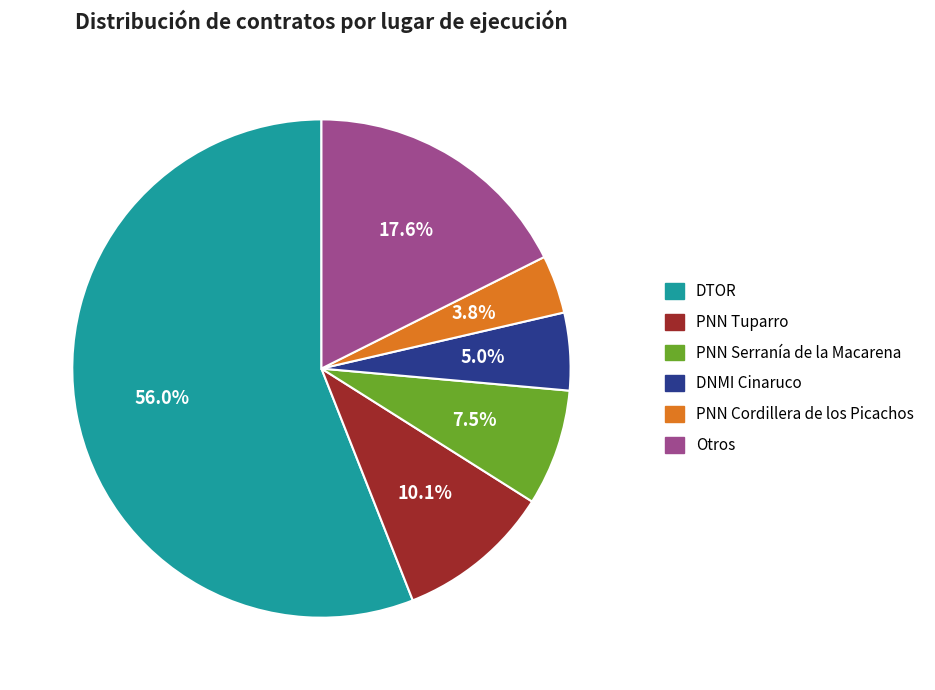

Is the sum of Otros and PNN Tuparro greater than half?

No